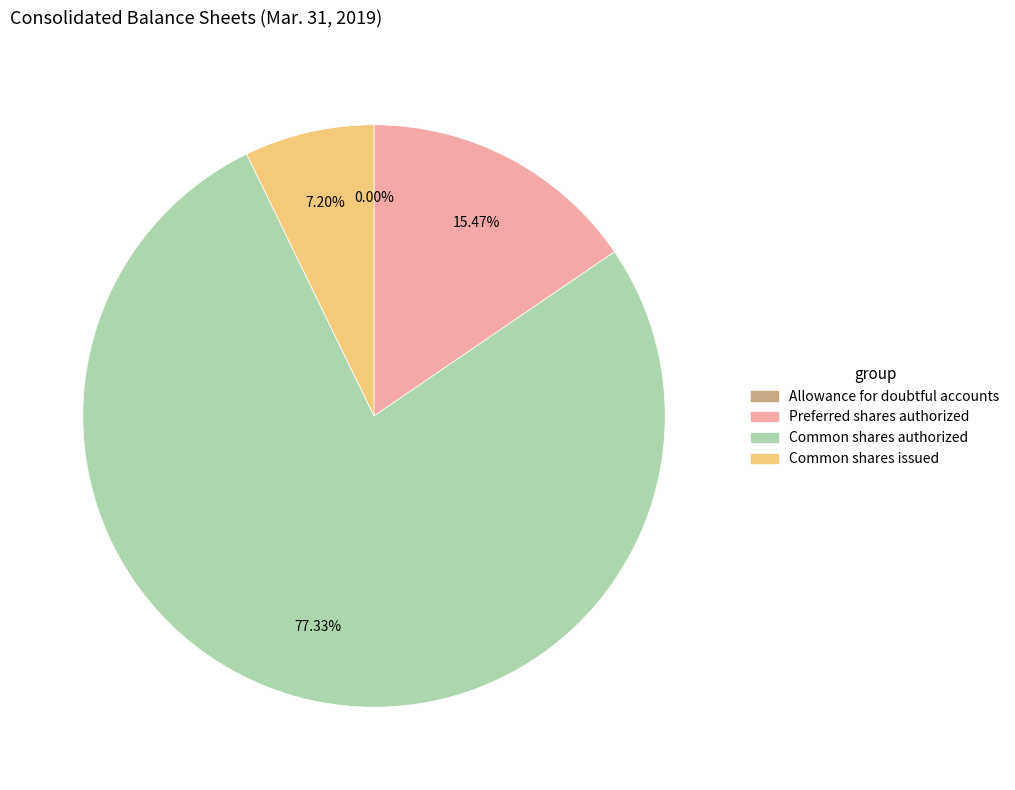

Does any single category account for the majority?

Yes